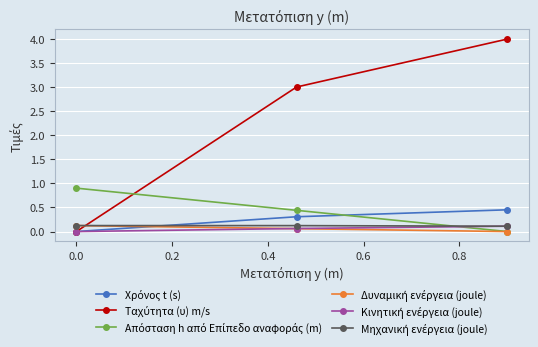

What is the greatest value displayed?

4.0